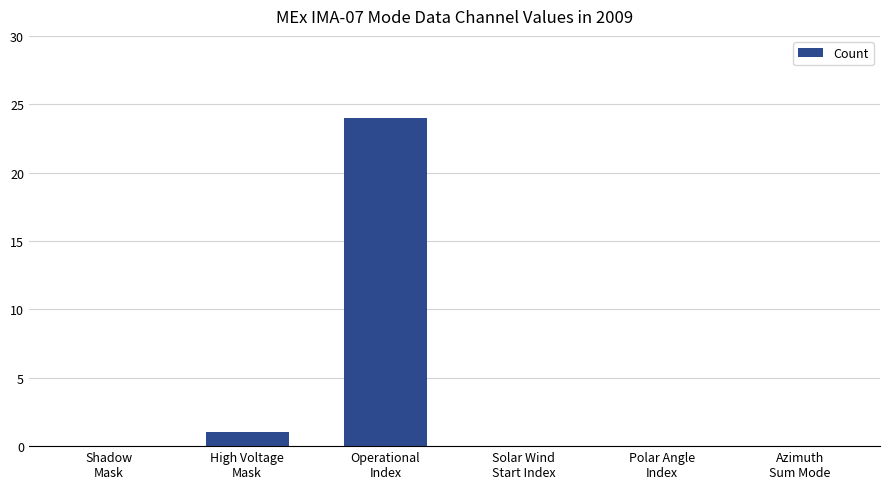

At which label is the value closest to 12?

High Voltage
Mask